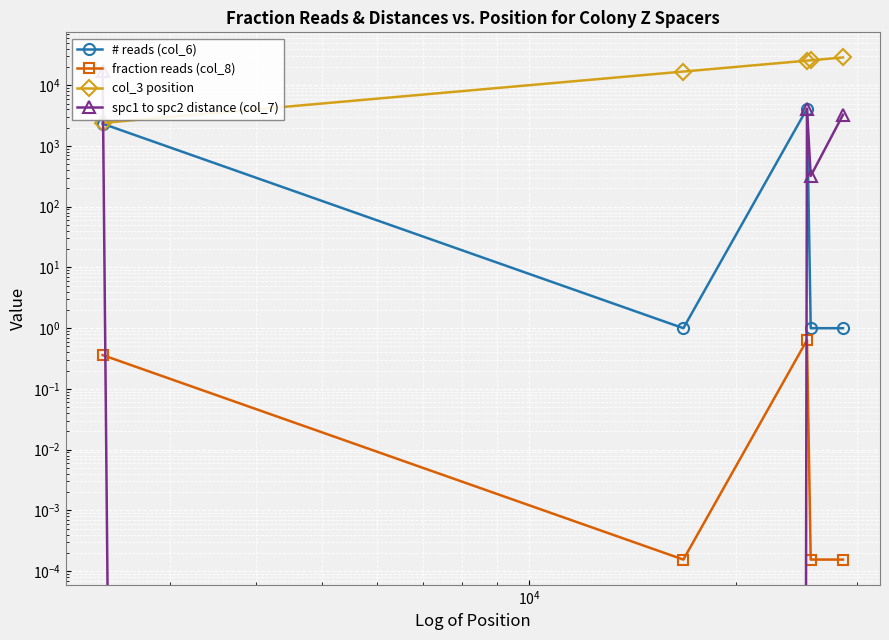

How many values in the col_3 position series exceed 25401?

2